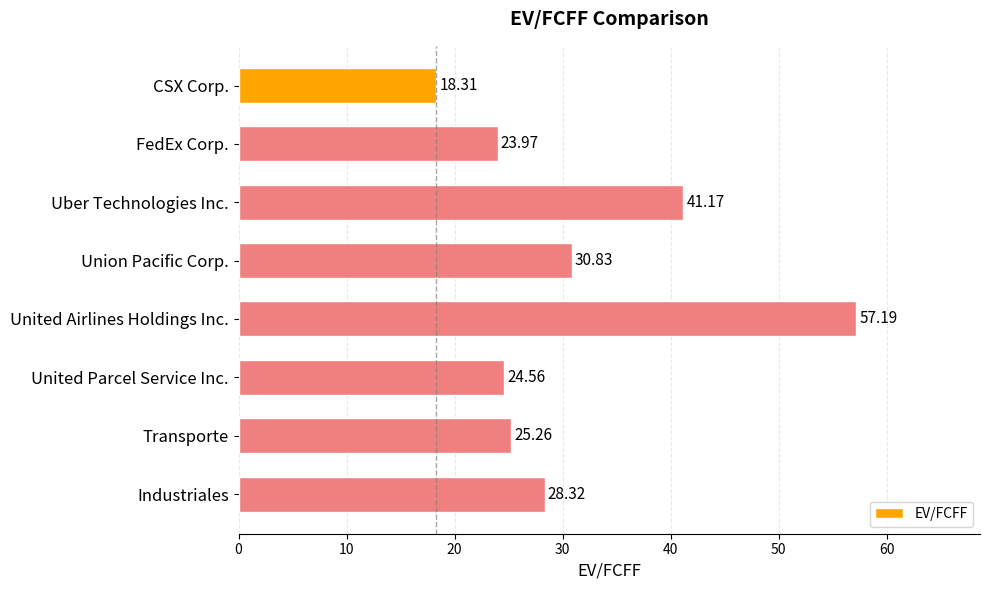

What is the difference between the maximum and minimum values?

38.9